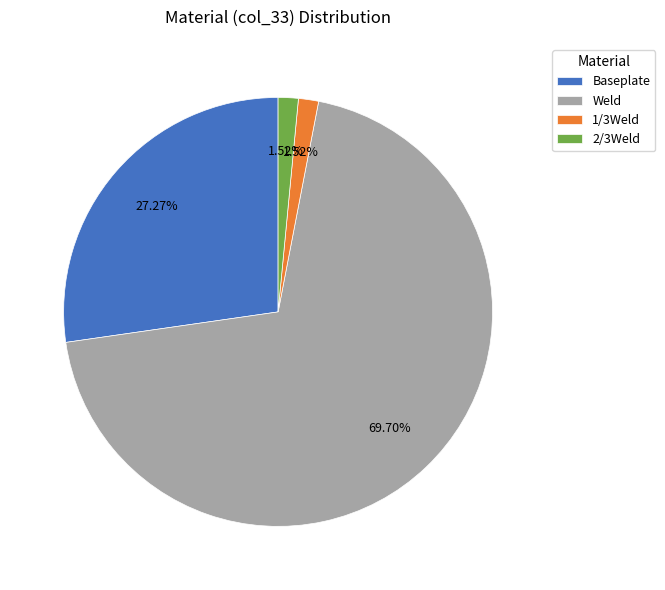

What is the ratio of the value at 2/3Weld to the value at 1/3Weld?

1.0